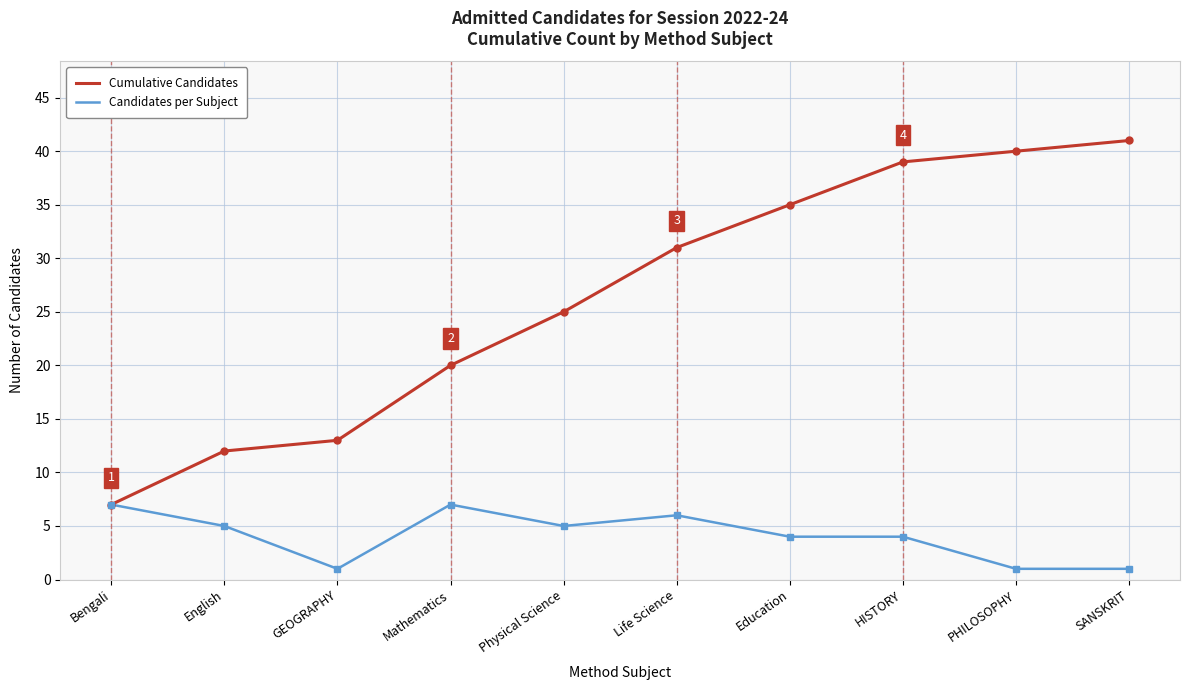

The Cumulative Candidates series shows 41 at SANSKRIT. True or false?

True